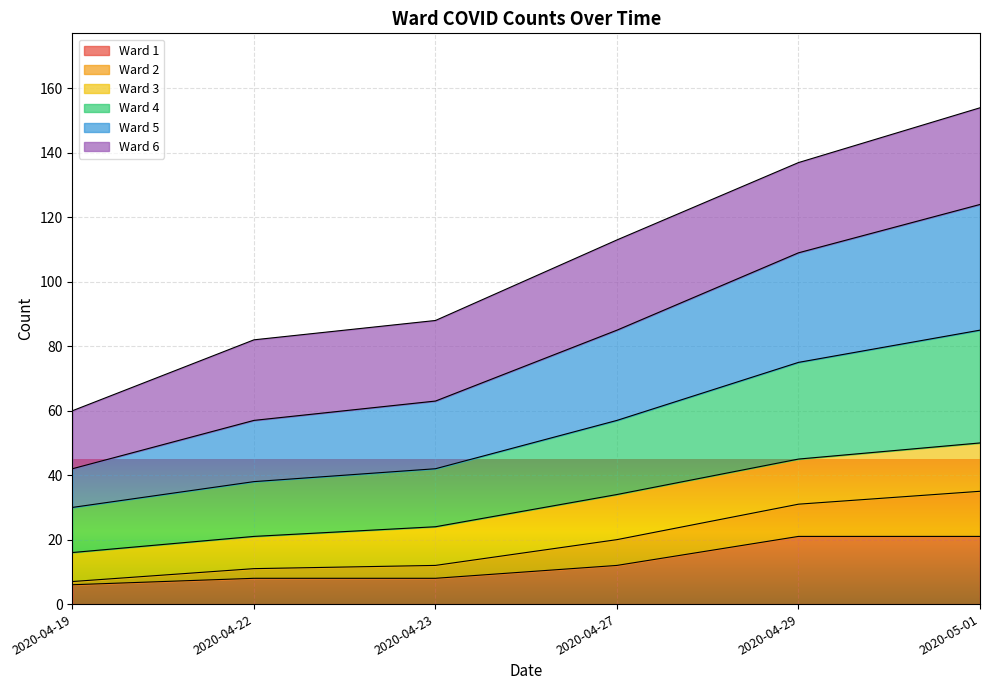

What position from the left is 2020-04-29?

5